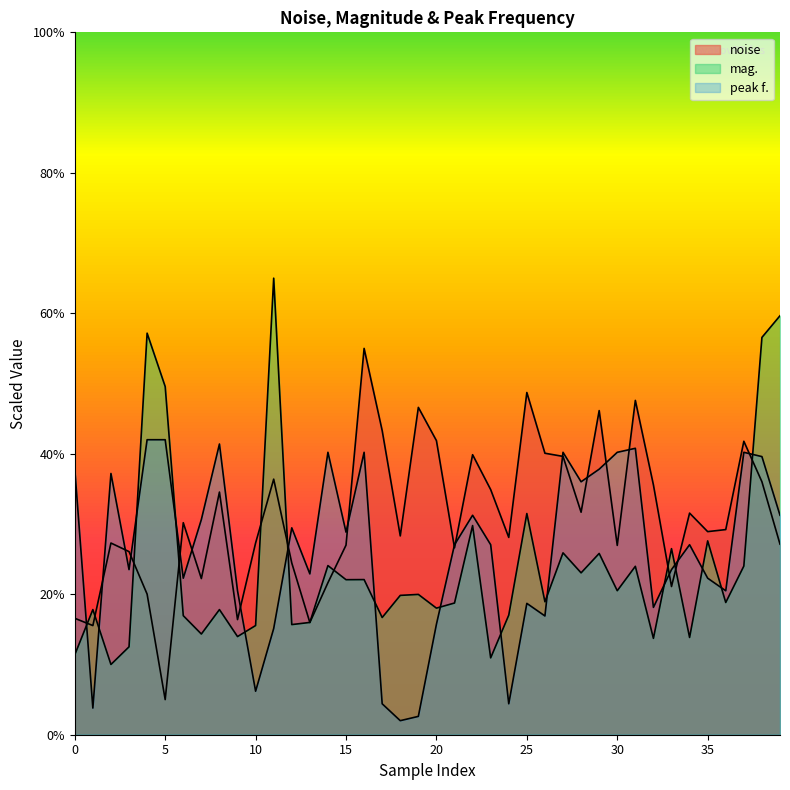

Count the number of data series in this chart.

3